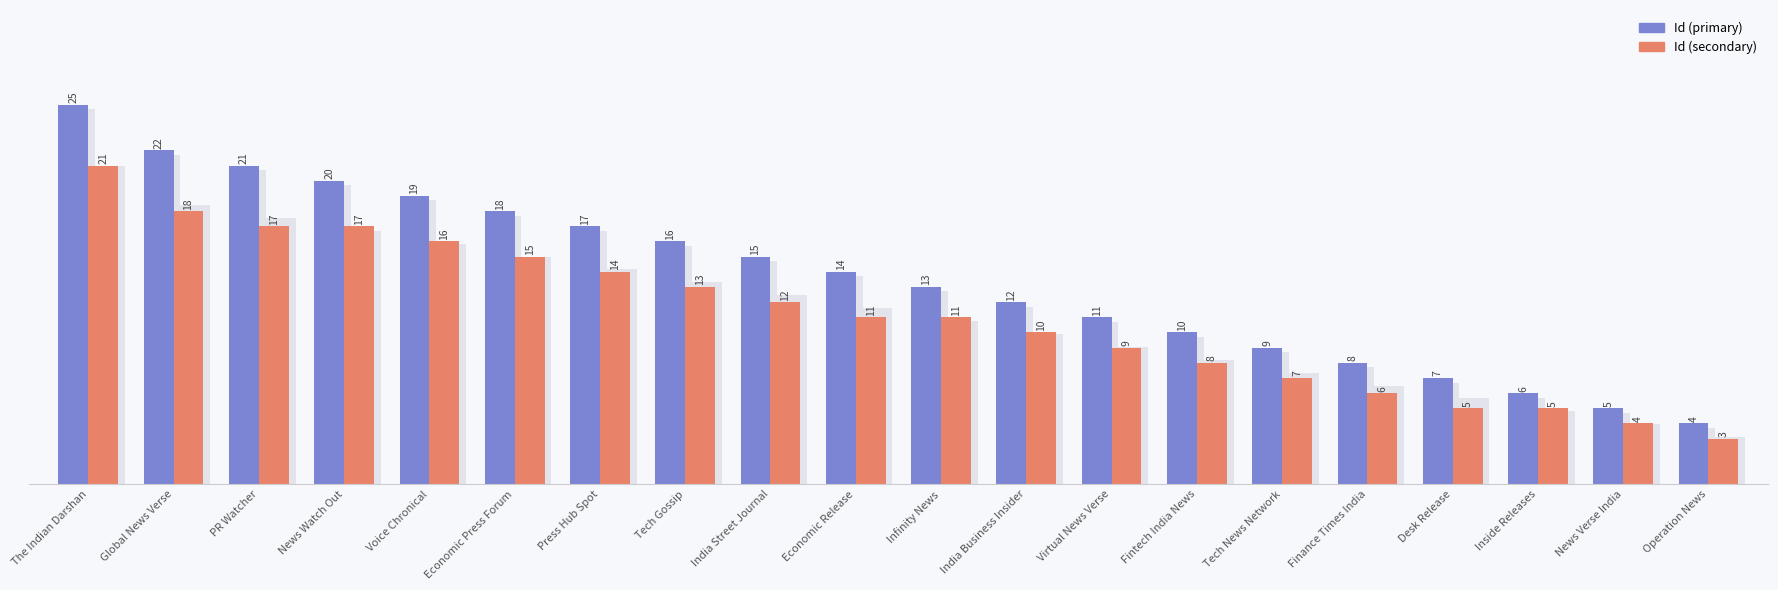

What value does the Id (primary) series have at Economic Press Forum?

18